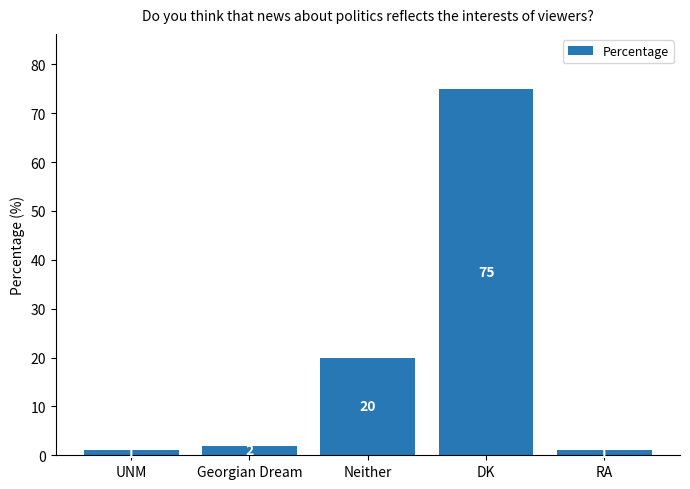

The value at UNM is 1. True or false?

True